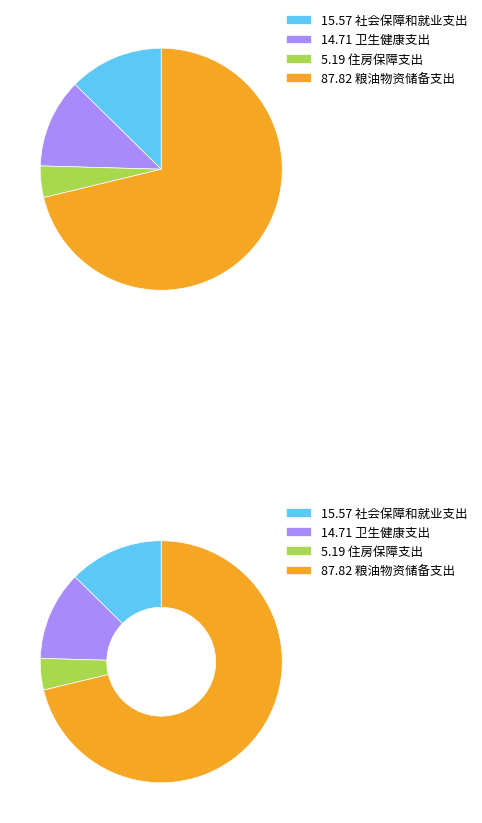

To the nearest percent, what is the difference between the 住房保障支出 and 粮油物资储备支出 slice percentages?

67%